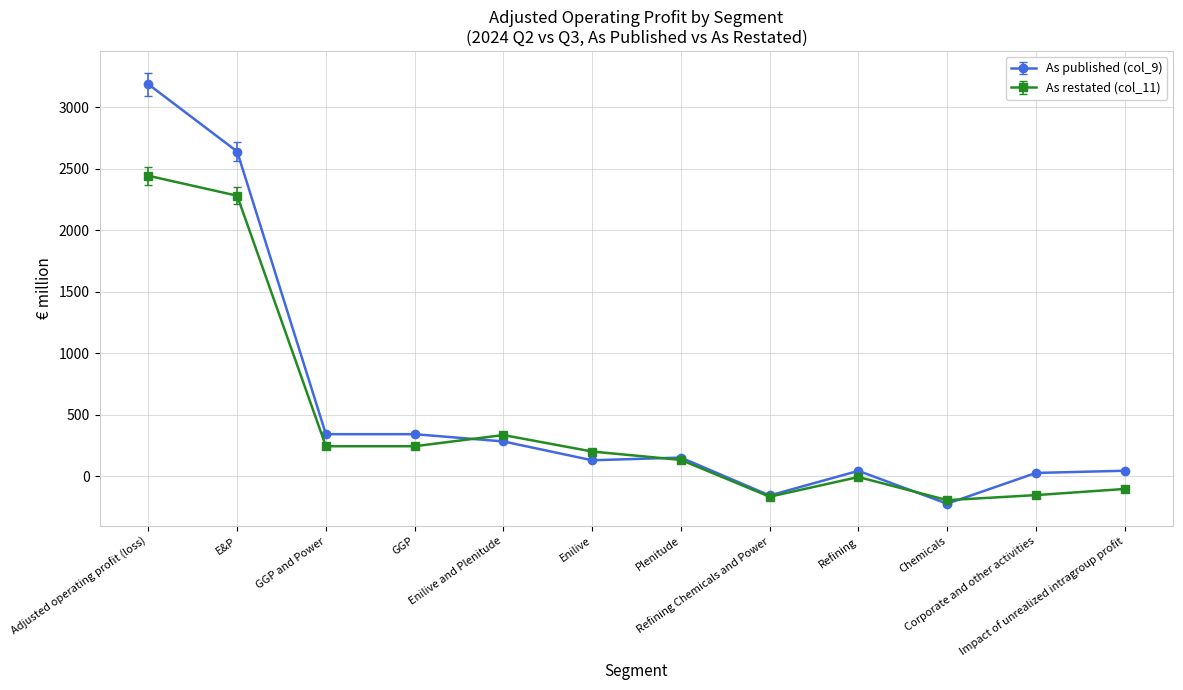

What is the label of the 5th point from the right?

Refining Chemicals and Power